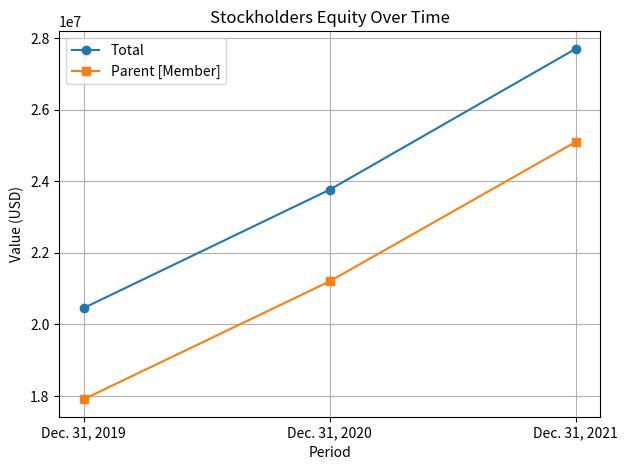

The Parent [Member] series shows 25102633 at Dec. 31, 2021. True or false?

True